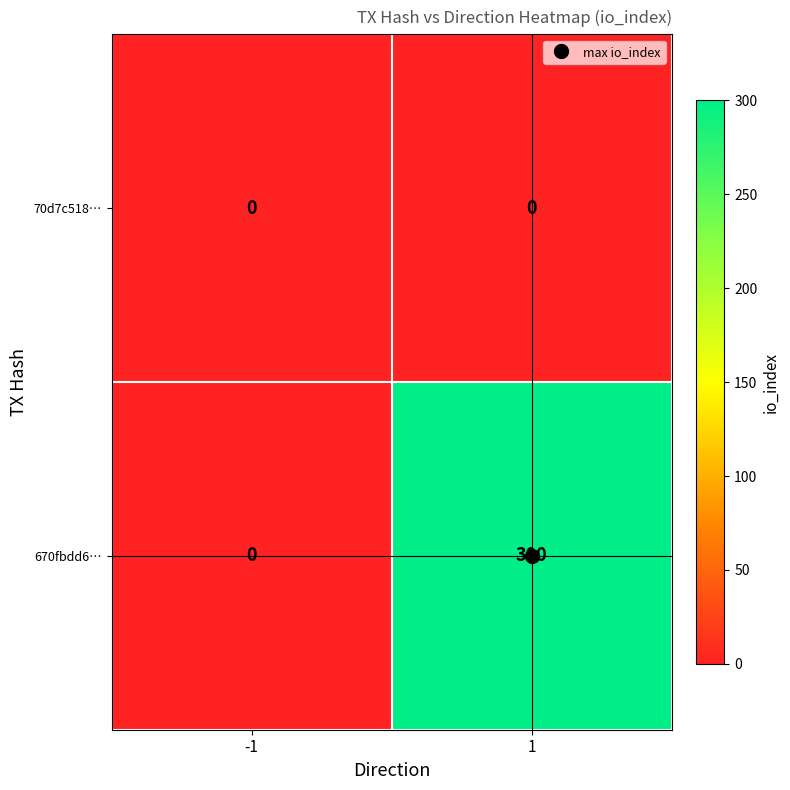

Rank the series by their maximum value, from highest to lowest.

670fbdd6…, 70d7c518…